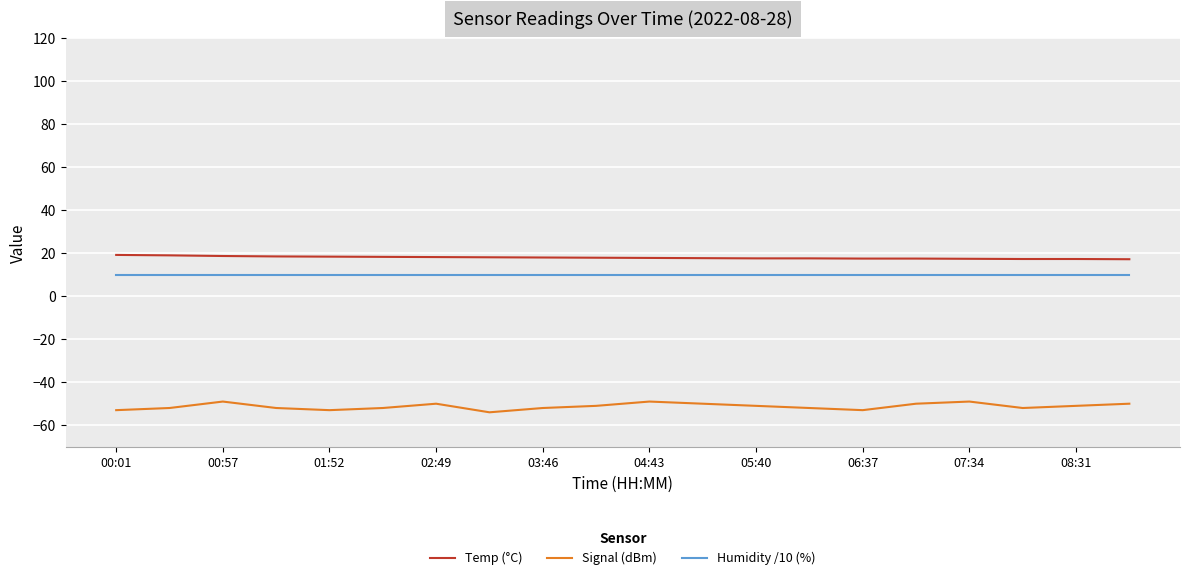

Which series has the largest total across all categories?

Temp (°C)